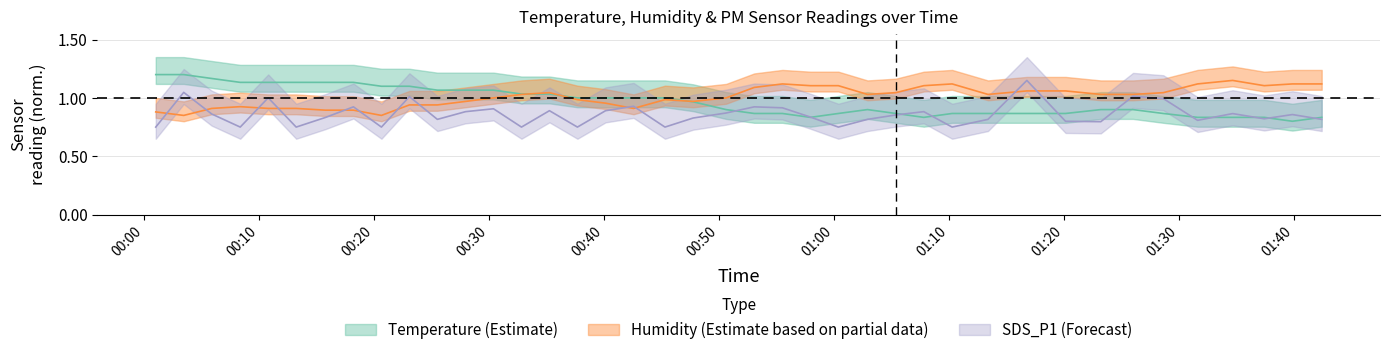

Reading left to right, what are all the values shown in this chart?

Temp: 1.2	1.2	1.2	1.1	1.1	1.1	1.1	1.1	1.1	1.1	1.1	1.1	1.1	1.0	1.0	1.0	1.0	1.0	1.0	1.0	0.9	0.9	0.9	0.8	0.9	0.9	0.9	0.8	0.9	0.9	0.9	0.9	0.9	0.9	0.9	0.8	0.8	0.8	0.8	0.8
Humidity: 0.9	0.8	0.9	0.9	0.9	0.9	0.9	0.9	0.8	0.9	0.9	1.0	1.0	1.0	1.0	1.0	1.0	0.9	1.0	1.0	1.0	1.1	1.1	1.1	1.1	1.0	1.0	1.1	1.1	1.0	1.1	1.1	1.0	1.0	1.0	1.1	1.1	1.1	1.1	1.1
SDS_P1: 0.8	1.0	0.9	0.8	1.0	0.8	0.8	0.9	0.8	1.0	0.8	0.9	0.9	0.8	0.9	0.8	0.9	0.9	0.8	0.8	0.9	0.9	0.9	0.8	0.8	0.8	0.9	0.9	0.8	0.8	1.1	0.8	0.8	1.0	1.0	0.8	0.9	0.8	0.9	0.8